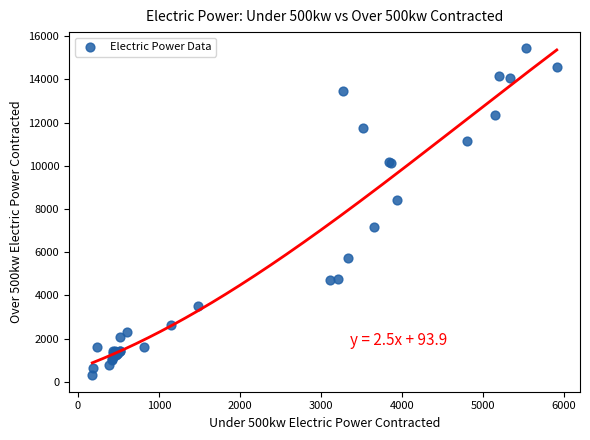

What Y value in the scatter plot is closest to 7863?

8397